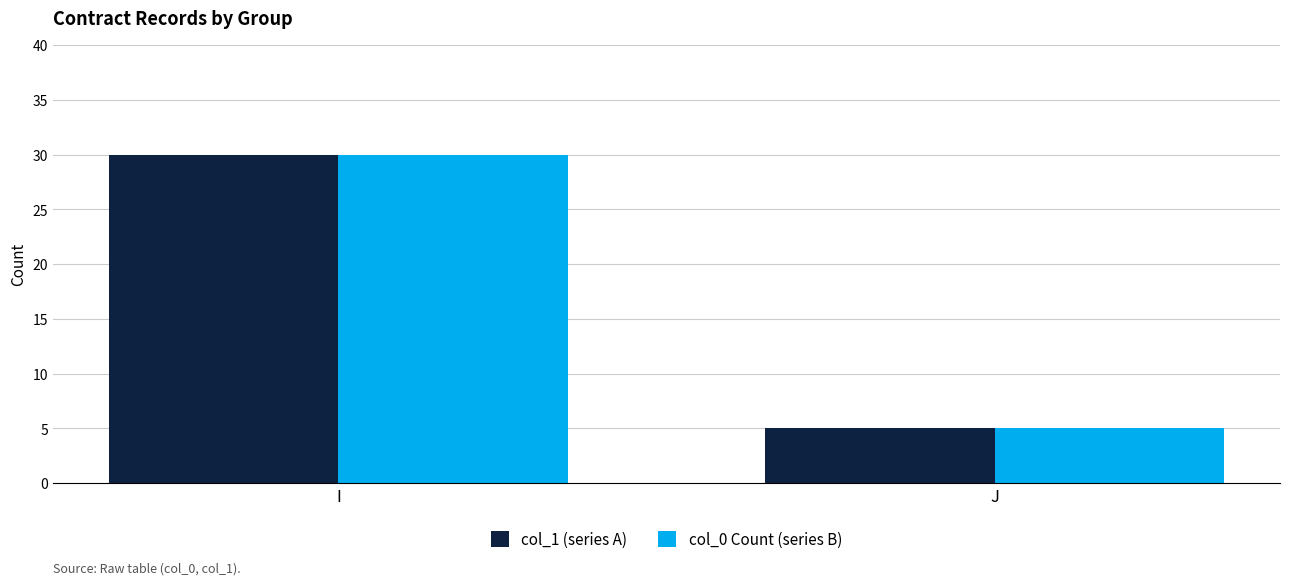

At which label is col_1 (series A) closest to 17?

J